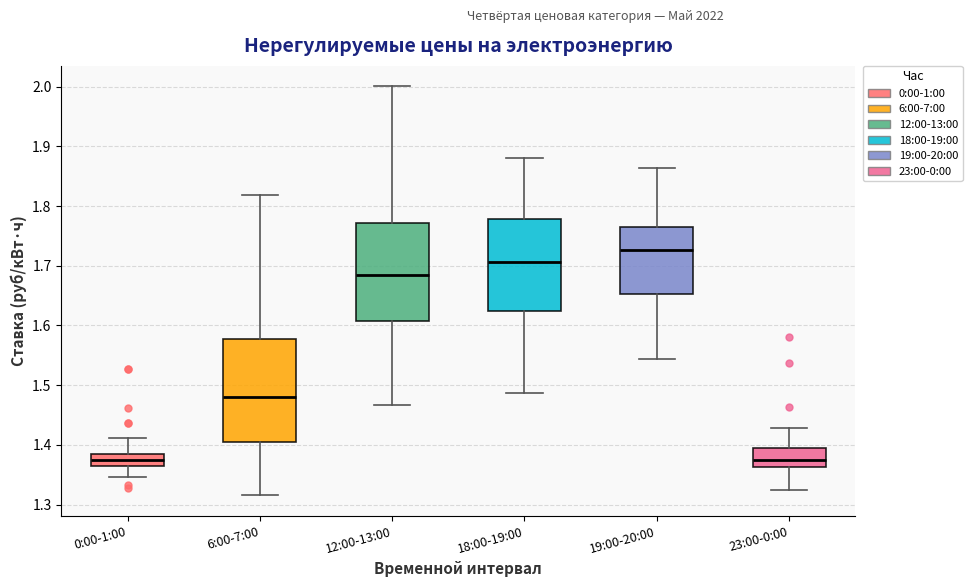

Reading left to right, transcribe this box plot: for each box, give where its median line is, the range the box spans, and where its two whiskers end, as read against the y-axis. The values are not printed on the chart, so give them approximately, as read against the axis.

0:00-1:00: median 1.37 (inside the box), box 1.37 to 1.38, whiskers 1.35 to 1.41
6:00-7:00: median 1.48, box 1.40 to 1.58, whiskers 1.32 to 1.82
12:00-13:00: median 1.68, box 1.61 to 1.77, whiskers 1.47 to 2.00
18:00-19:00: median 1.71, box 1.62 to 1.78, whiskers 1.49 to 1.88
19:00-20:00: median 1.73, box 1.65 to 1.76, whiskers 1.54 to 1.86
23:00-0:00: median 1.38, box 1.36 to 1.39, whiskers 1.32 to 1.43